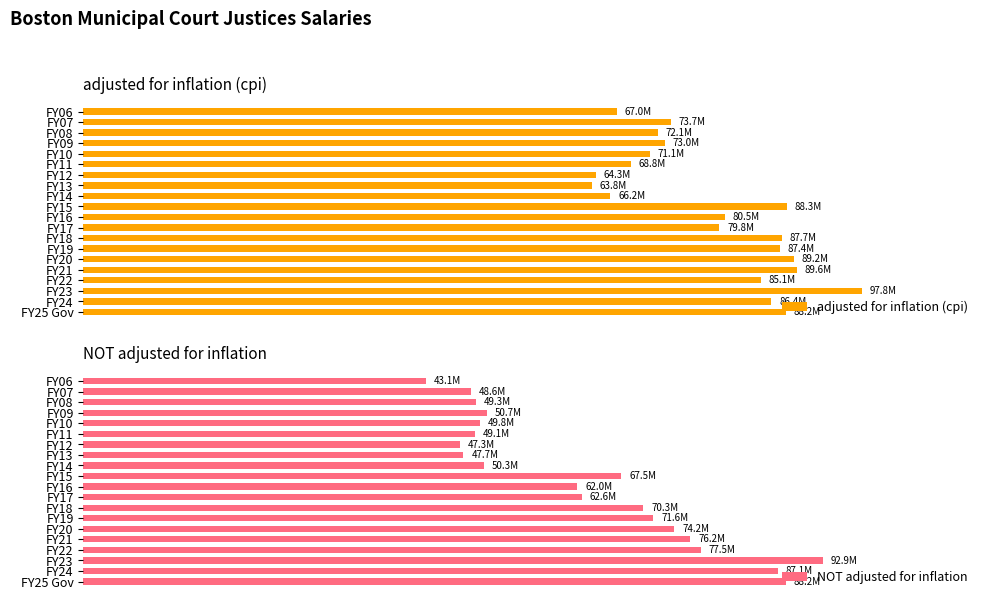

Rank the series by their maximum value, from highest to lowest.

adjusted for inflation (cpi), NOT adjusted for inflation